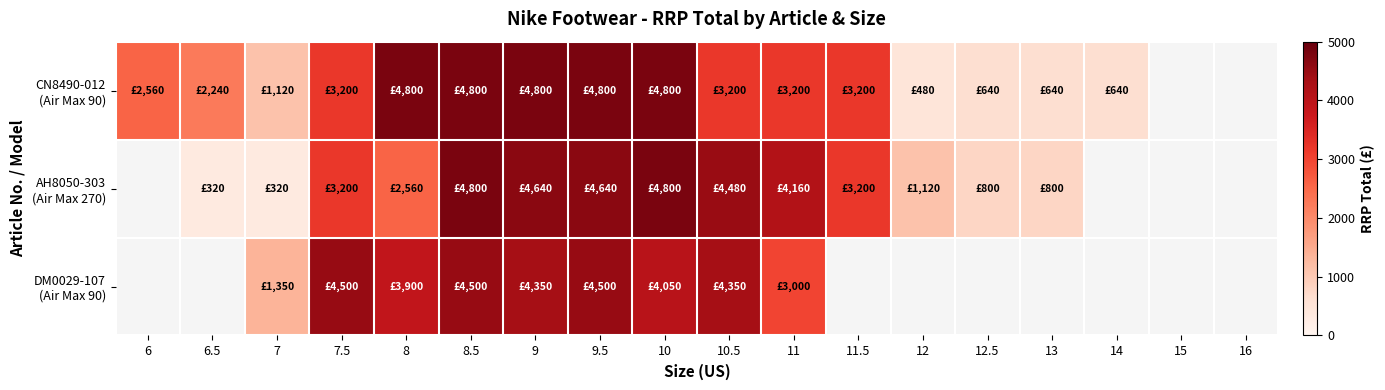

How many distinct data groups are displayed?

3